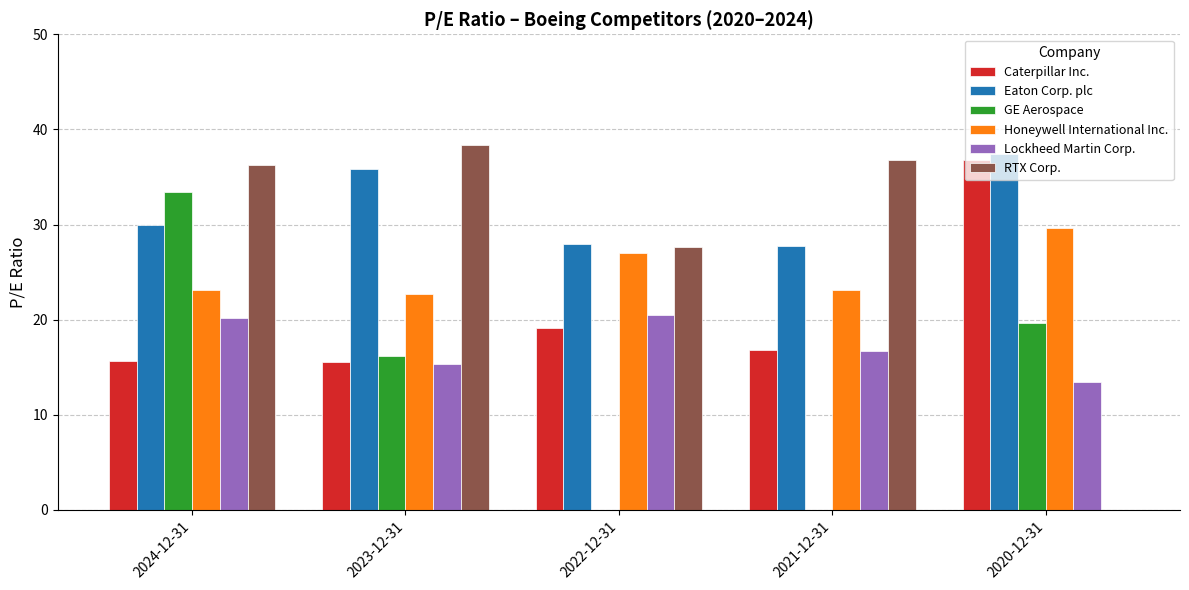

How many groups of bars are there?

5